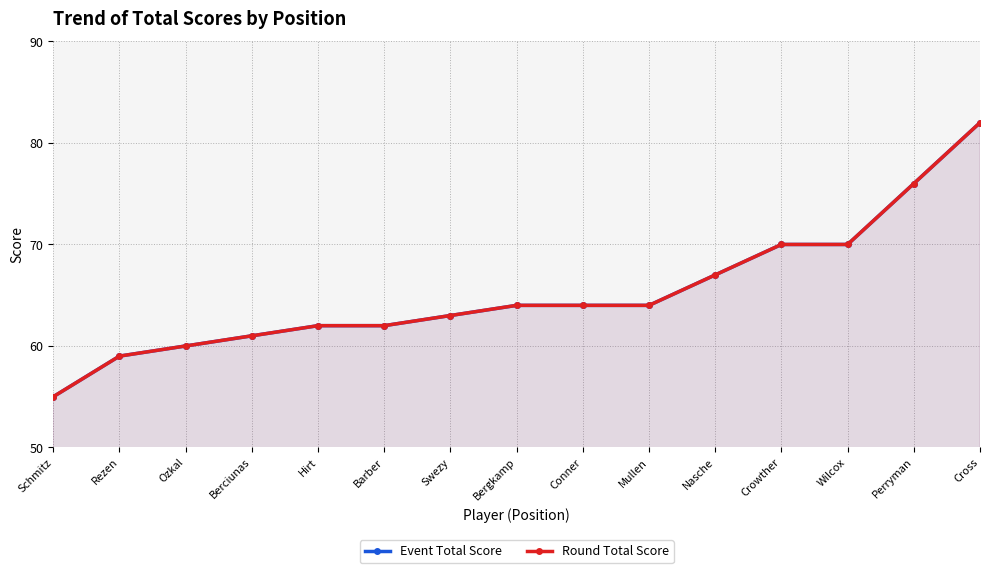

What is the difference between the second highest and minimum values in the Event Total Score series?

21